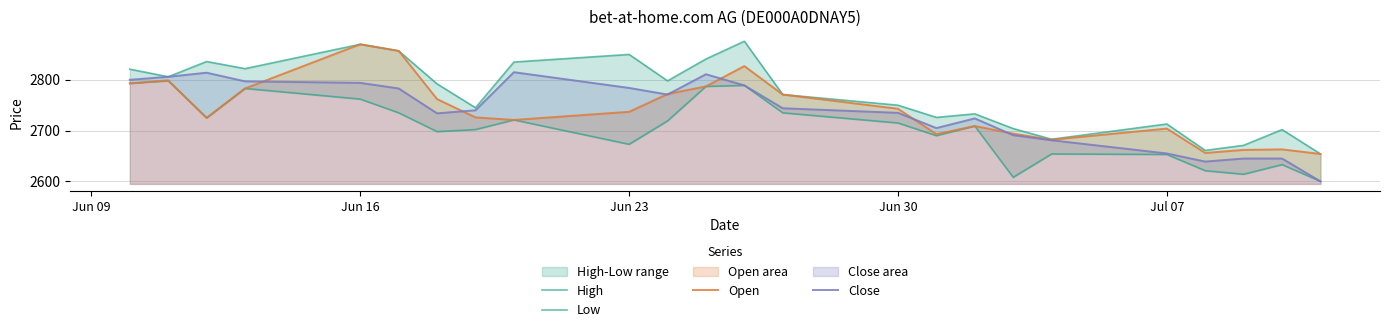

The value of Close at Jun 16 is 2794. True or false?

True